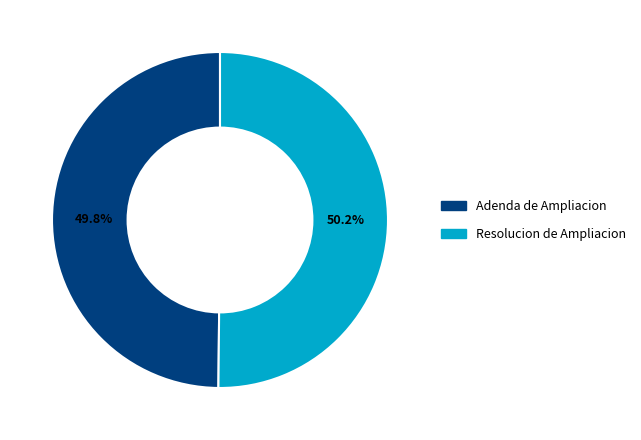

Count the number of slices in the pie.

2